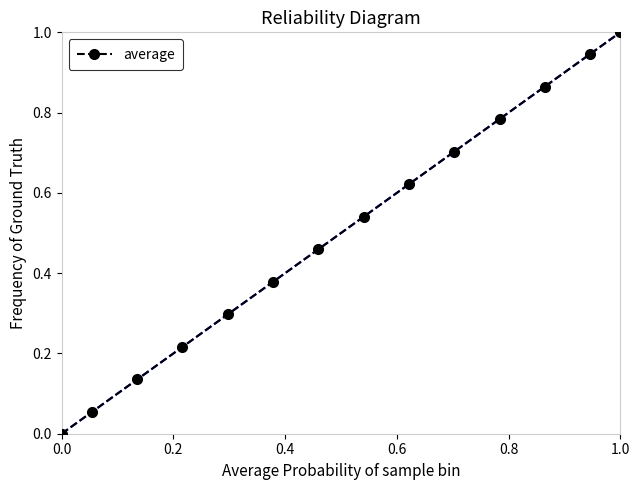

What is the greatest value displayed?

1.0